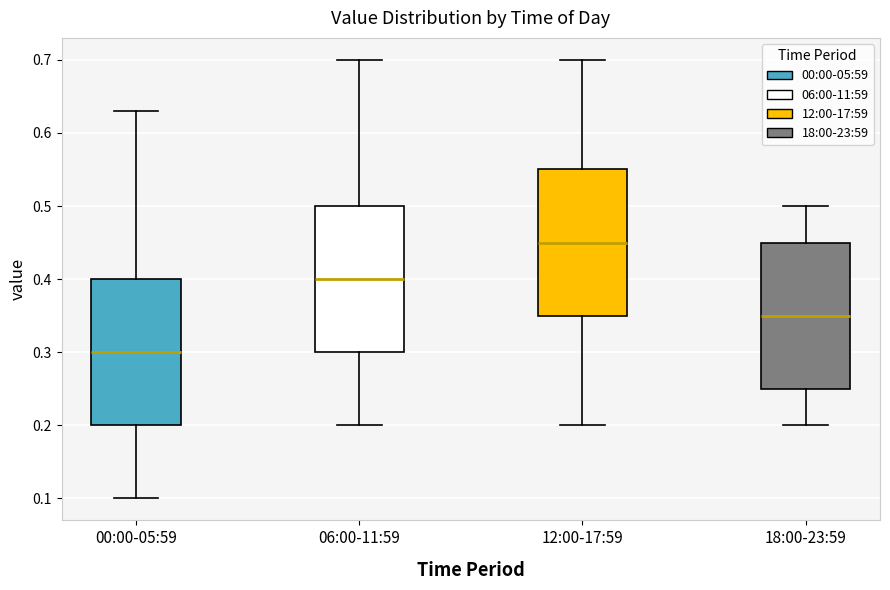

Which box's median line is the lowest?

00:00-05:59